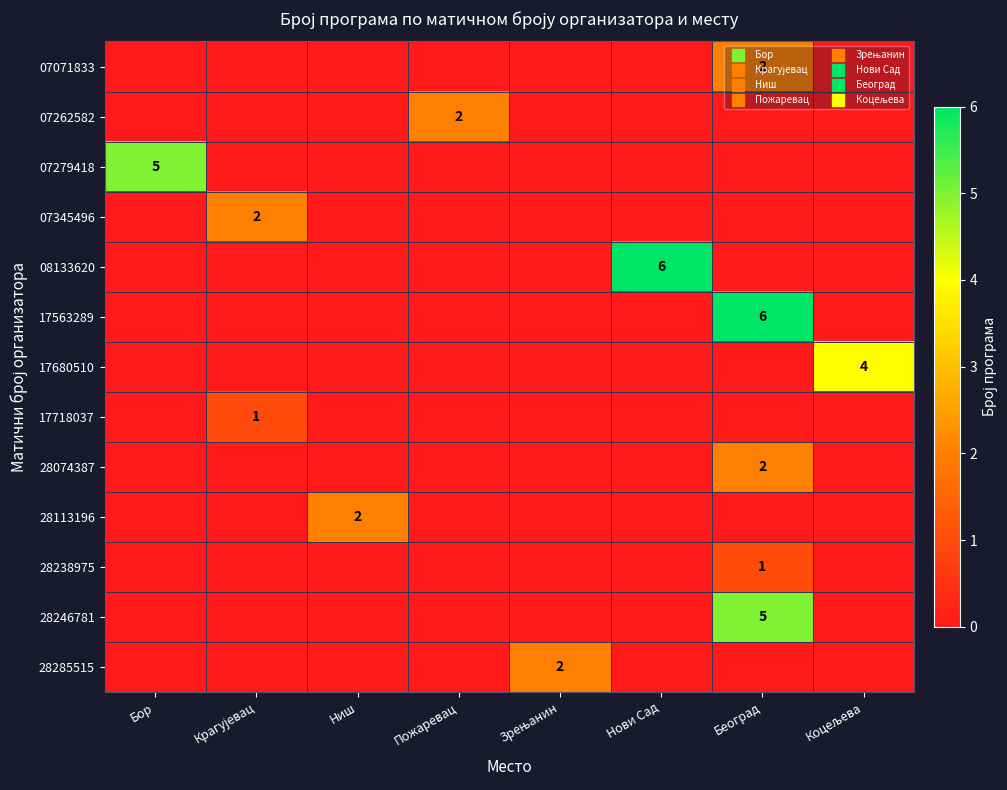

How many positive values does the 07345496 series have?

1